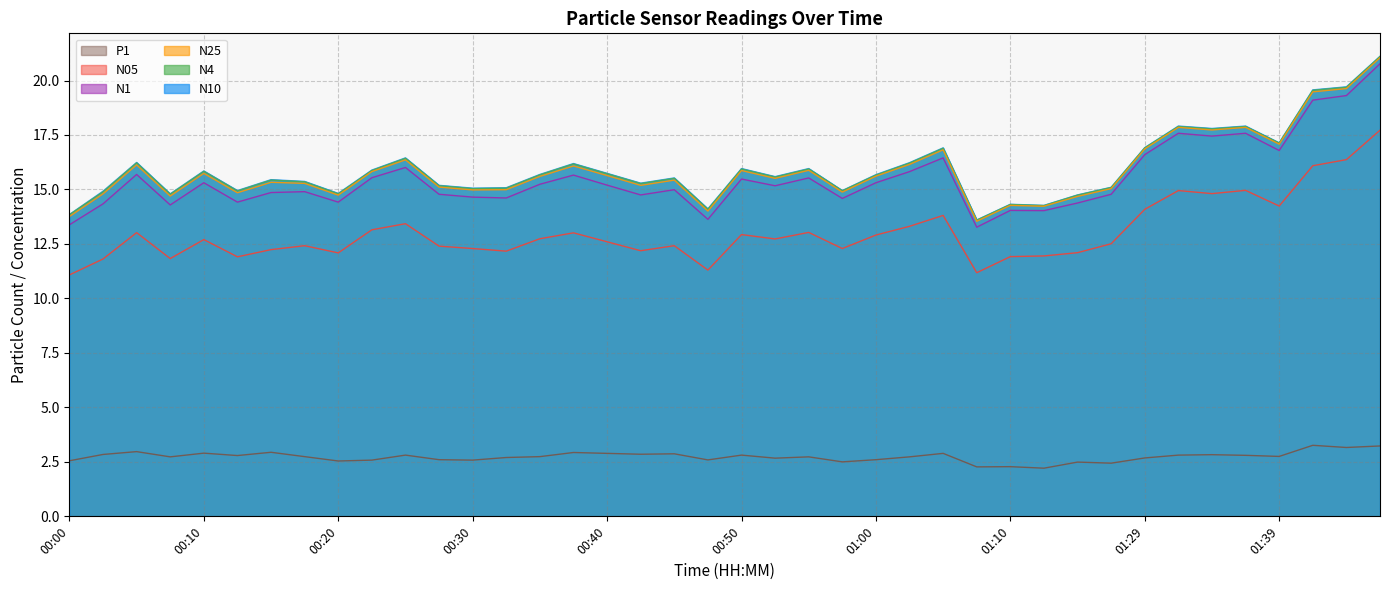

True or false: P1 and N10 cross at least once.

False